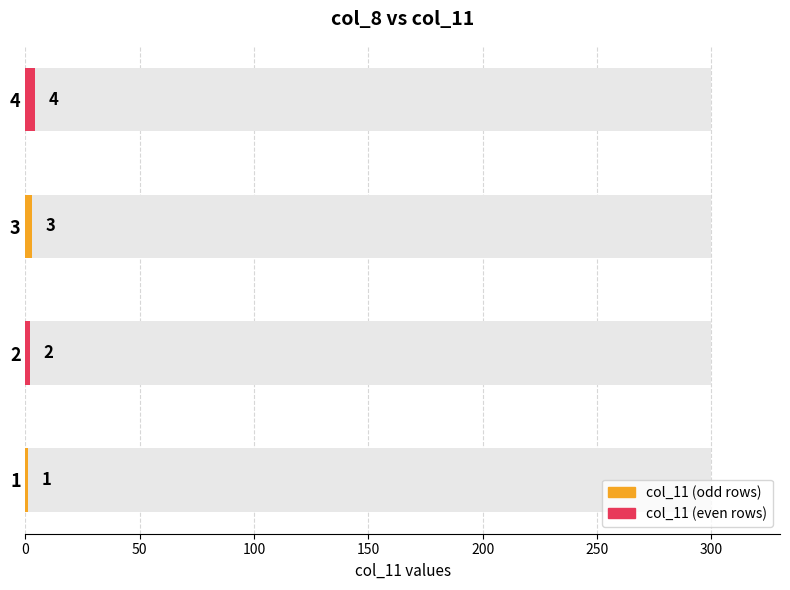

The value at 3 is 3. True or false?

True